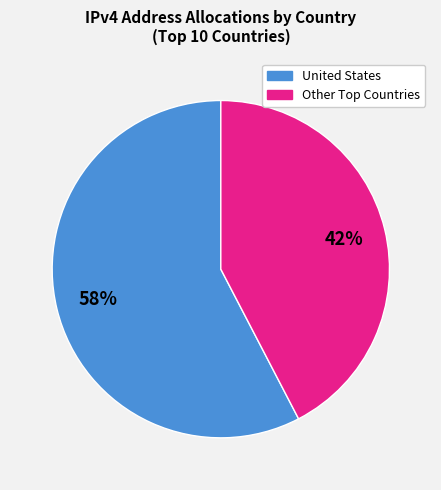

Does any single category account for the majority?

Yes